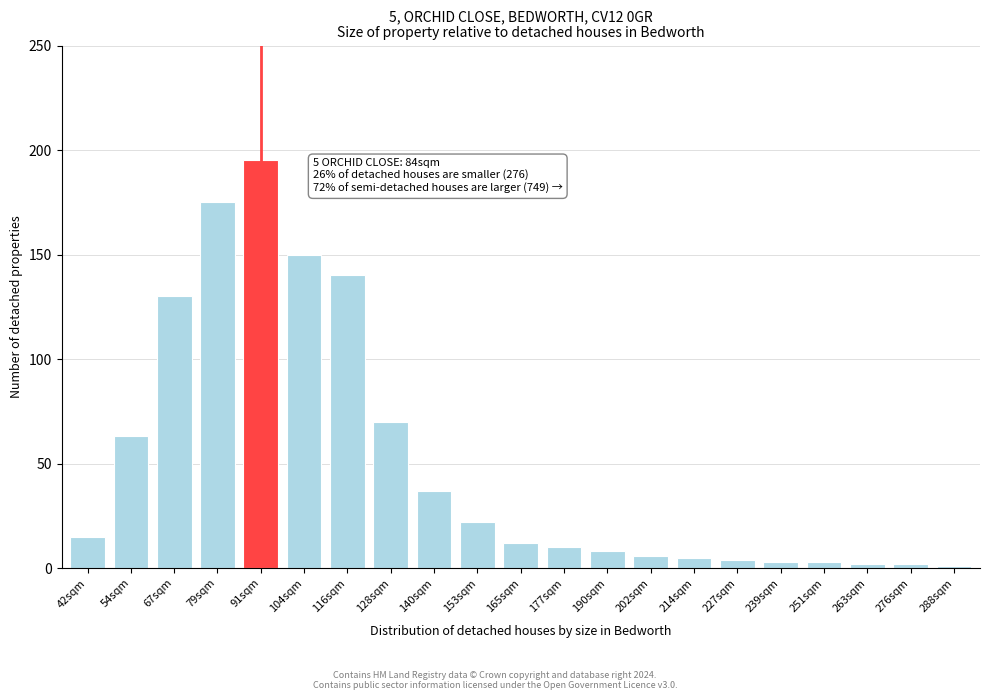

Reading right to left, list all the values displayed in this chart.

288sqm=1	276sqm=2	263sqm=2	251sqm=3	239sqm=3	227sqm=4	214sqm=5	202sqm=6	190sqm=8	177sqm=10	165sqm=12	153sqm=22	140sqm=37	128sqm=70	116sqm=140	104sqm=150	91sqm=195	79sqm=175	67sqm=130	54sqm=63	42sqm=15